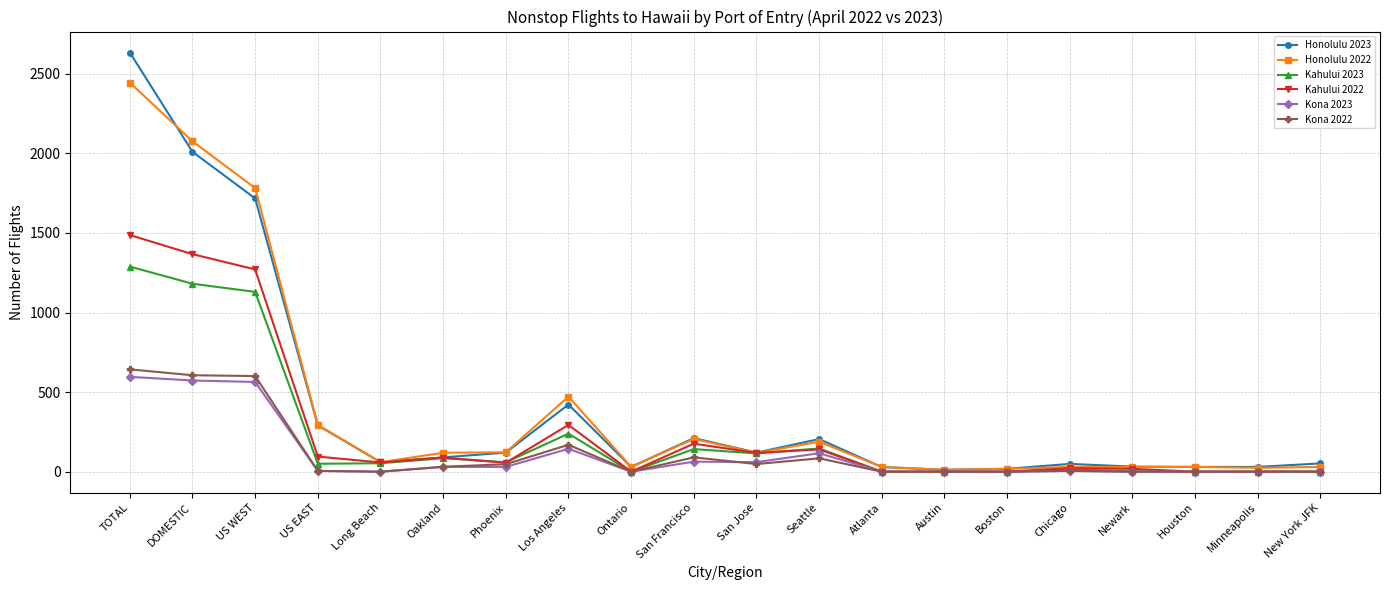

True or false: Honolulu 2023 has a value of 205 at Seattle.

True